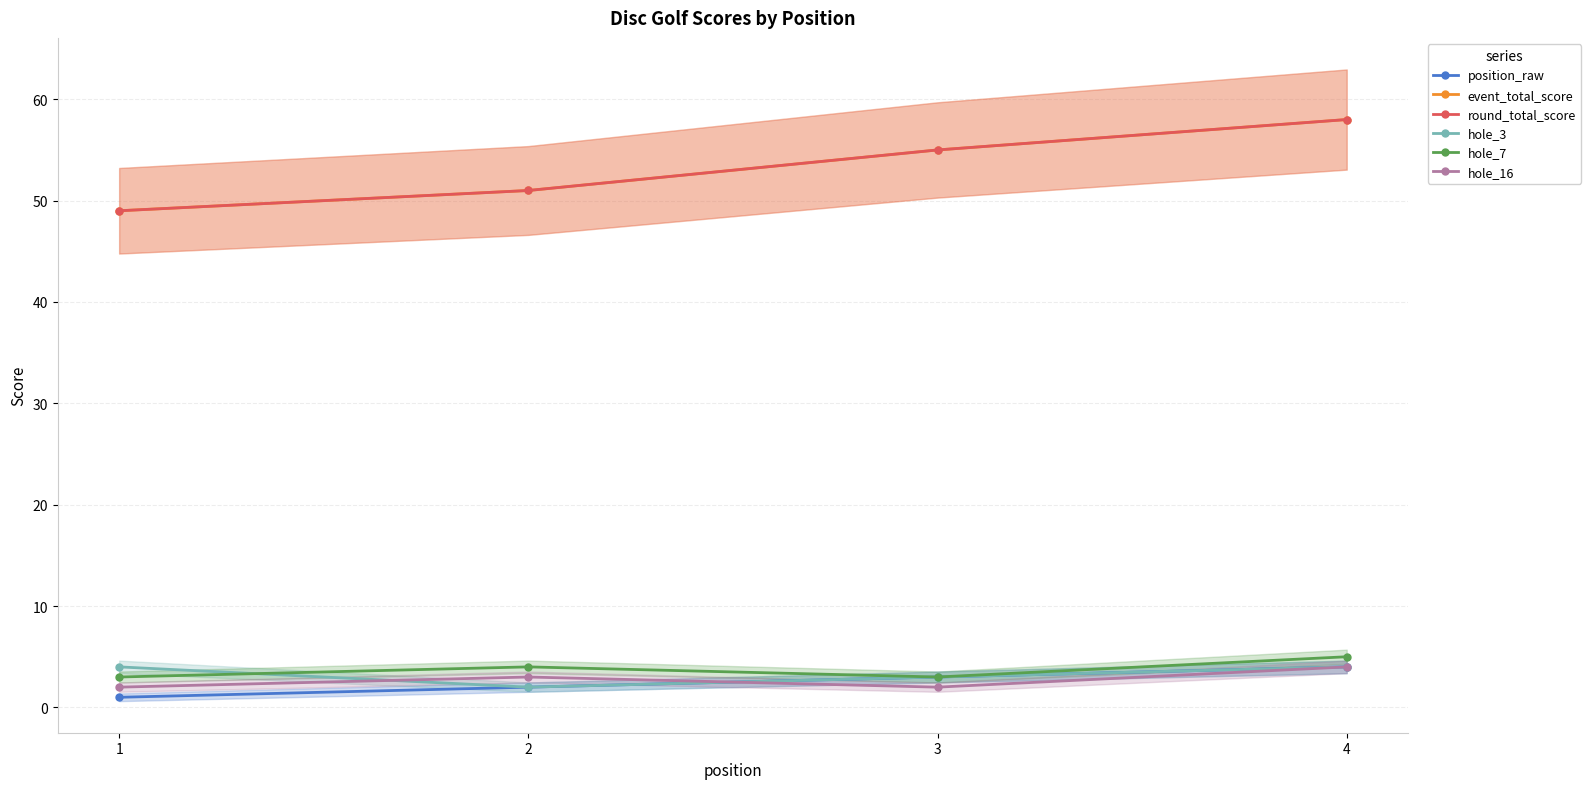

Which series has the largest total across all categories?

event_total_score